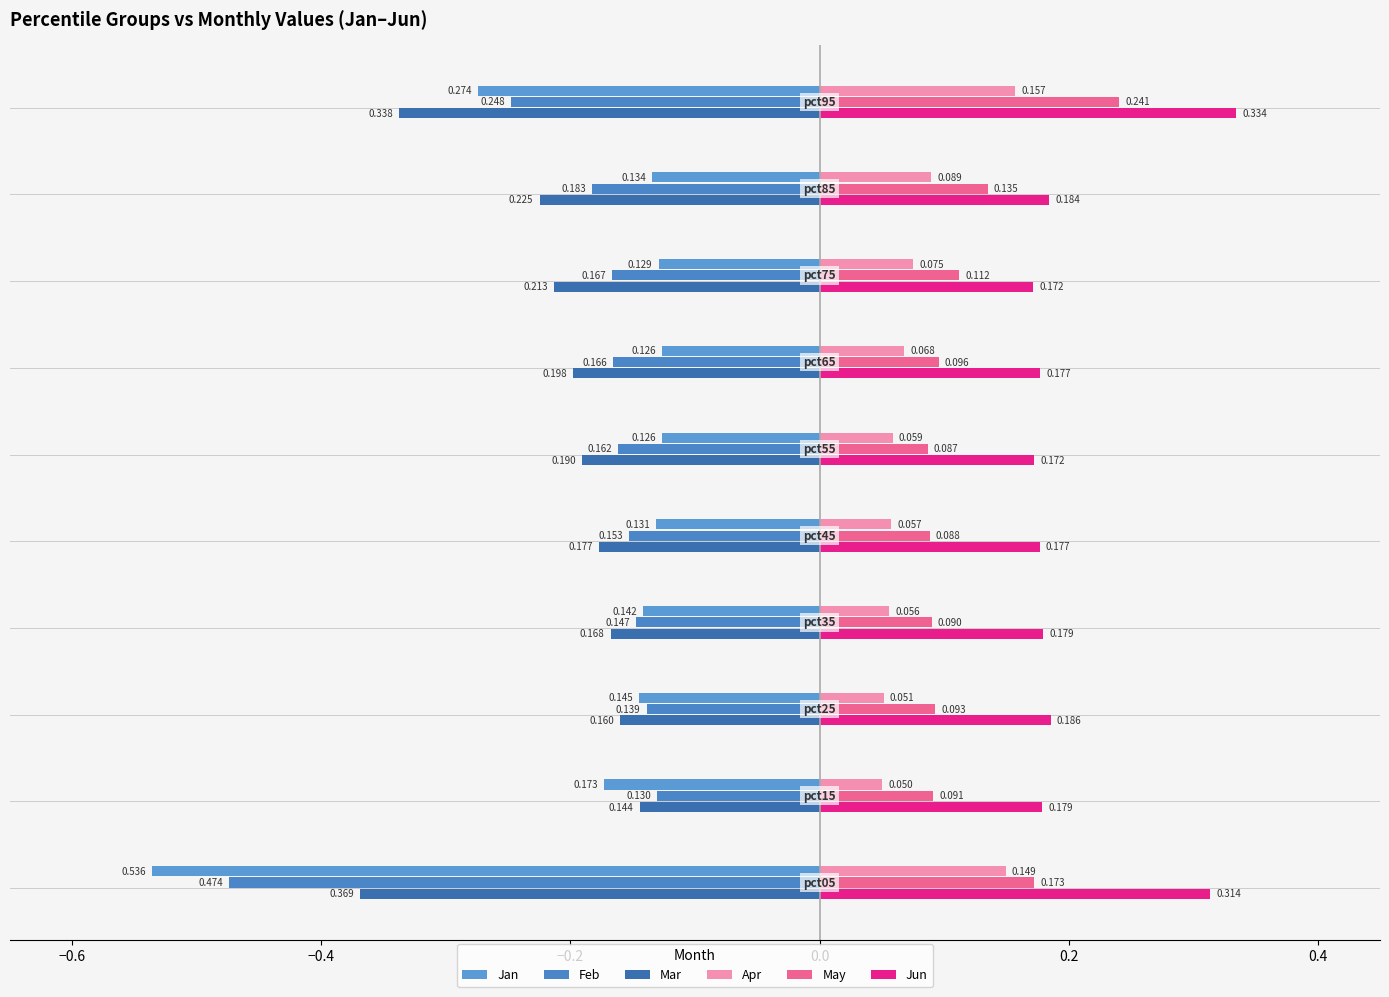

What is the value of the Mar bar at the 9th from the left?

-0.2